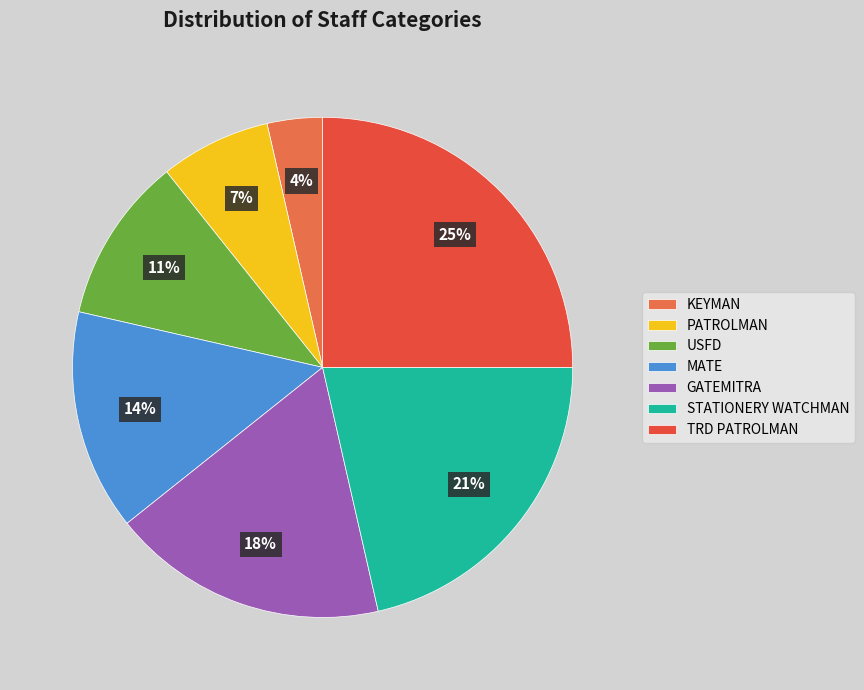

What is the smallest slice in the pie chart?

KEYMAN